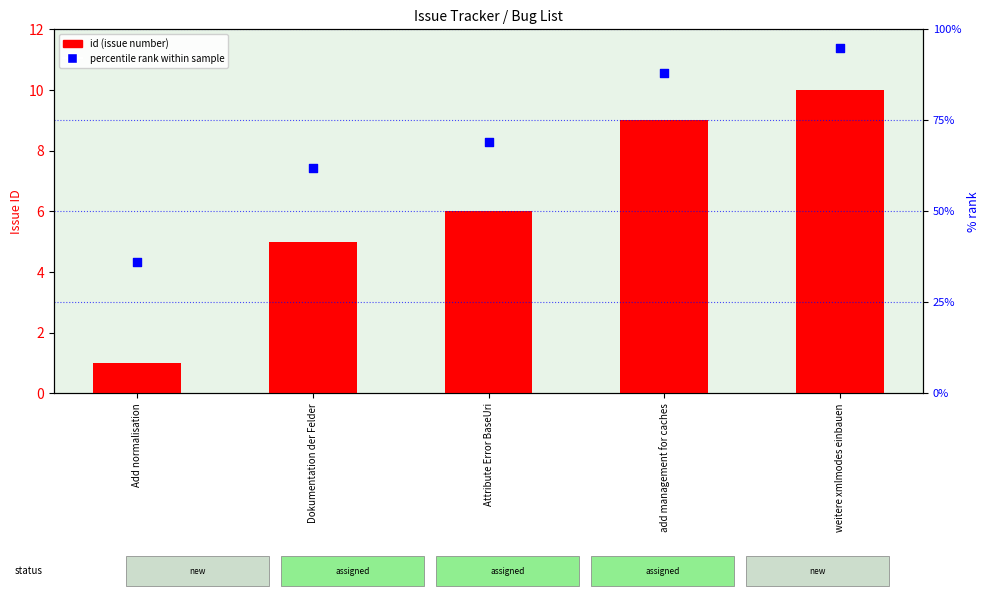

Which series has the largest Y range (max minus min)?

percentile rank within sample